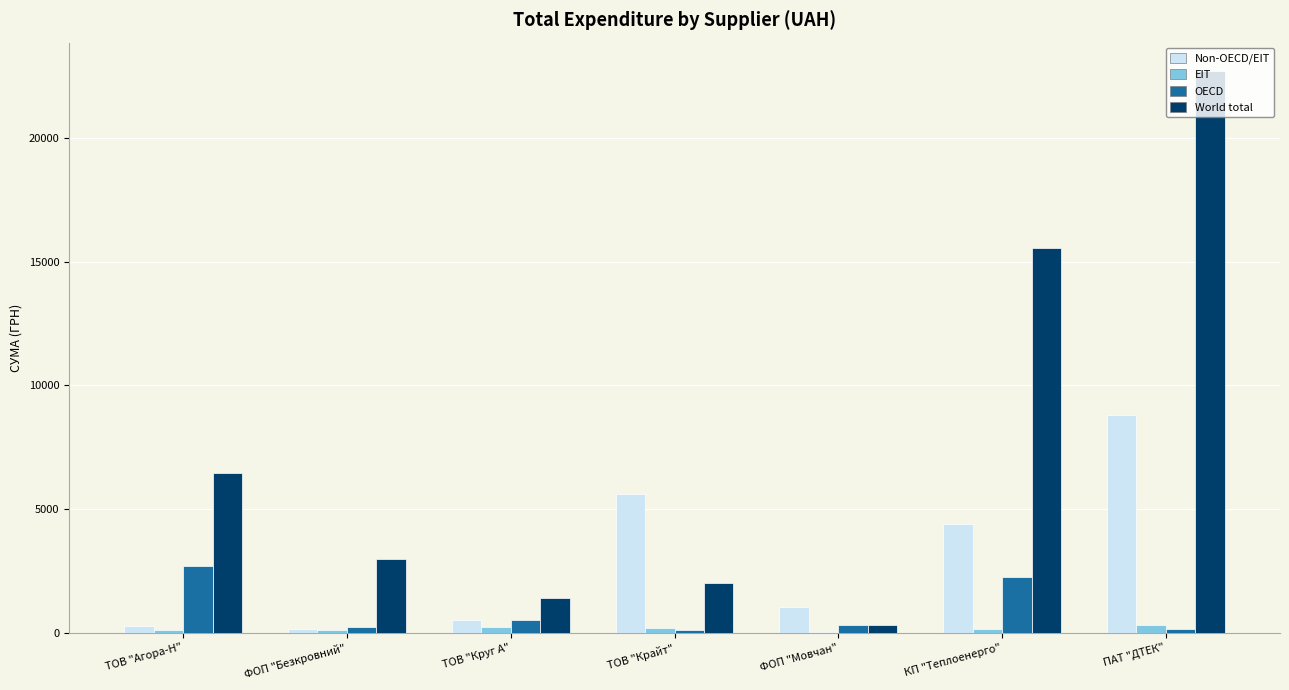

Does the chart contain stacked bars?

No